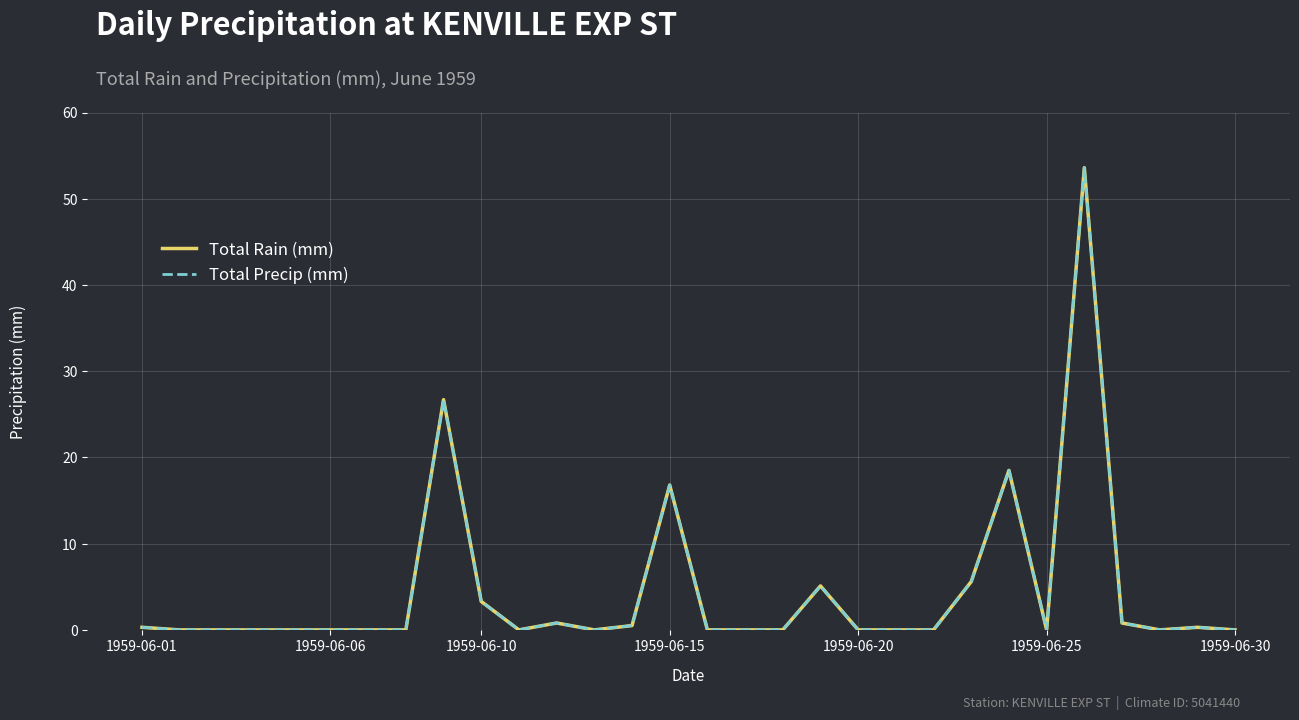

Does the chart display data point markers on the line(s)?

No